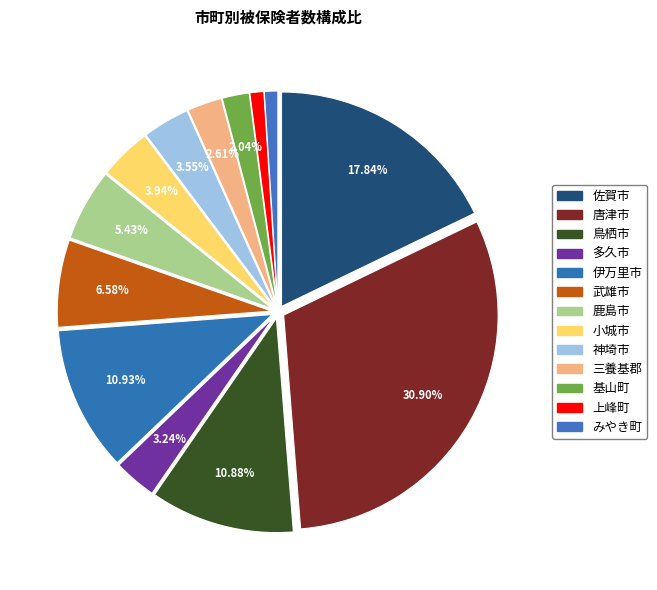

The 佐賀市 slice represents 18% of the pie. True or false?

True